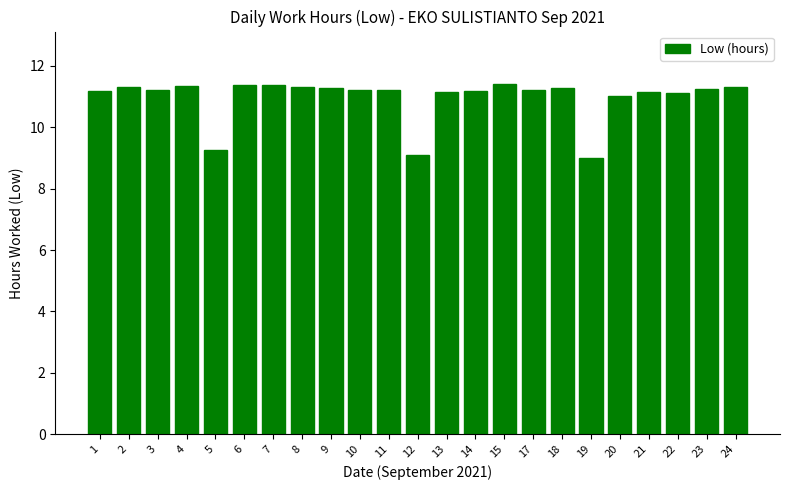

What is the value of the 17th bar from the left?

11.3